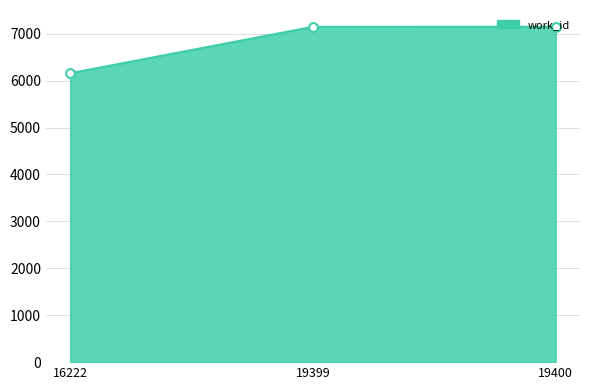

Approximately how many times larger is the value at 16222 compared to 19400?

0.9